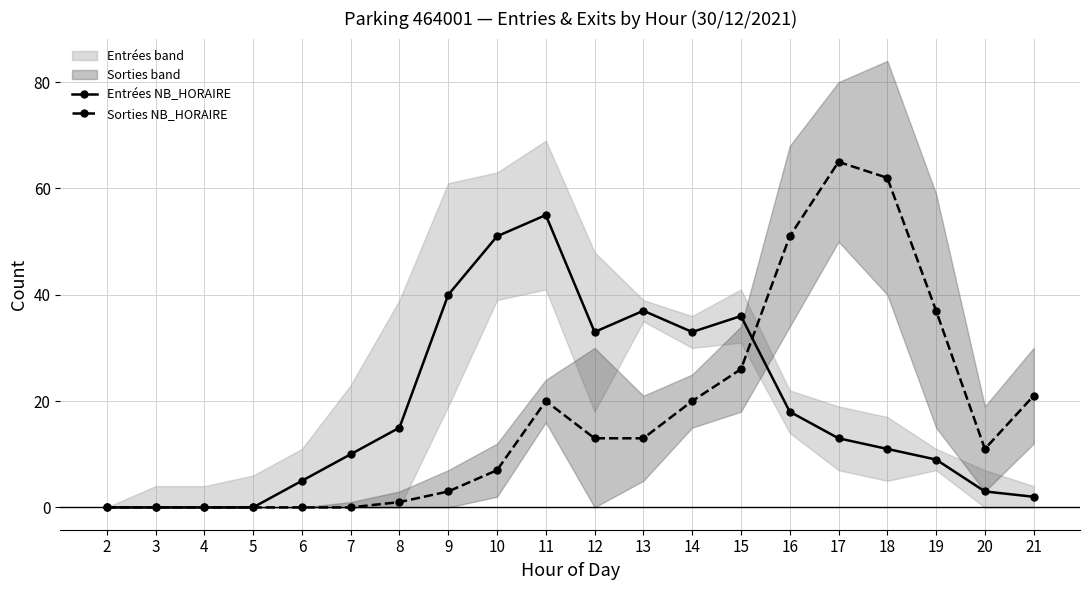

True or false: Sorties NB_HORAIRE has more than 0 interior local peaks.

True